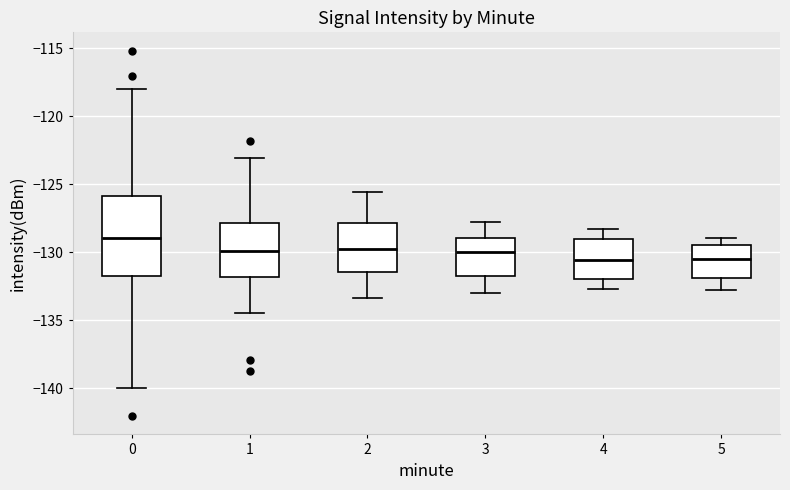

Reading left to right, transcribe this box plot: for each box, give where its median line is, the range the box spans, and where its two whiskers end, as read against the y-axis. The values are not printed on the chart, so give them approximately, as read against the axis.

0: median -129.0, box -131.5 to -126.0, whiskers -140.0 to -118.0
1: median -130.0, box -132.0 to -128.0, whiskers -134.5 to -123.0
2: median -130.0, box -131.5 to -128.0, whiskers -133.5 to -125.5
3: median -130.0, box -132.0 to -129.0, whiskers -133.0 to -128.0
4: median -130.5, box -132.0 to -129.0, whiskers -132.5 to -128.5
5: median -130.5, box -132.0 to -129.5, whiskers -133.0 to -129.0